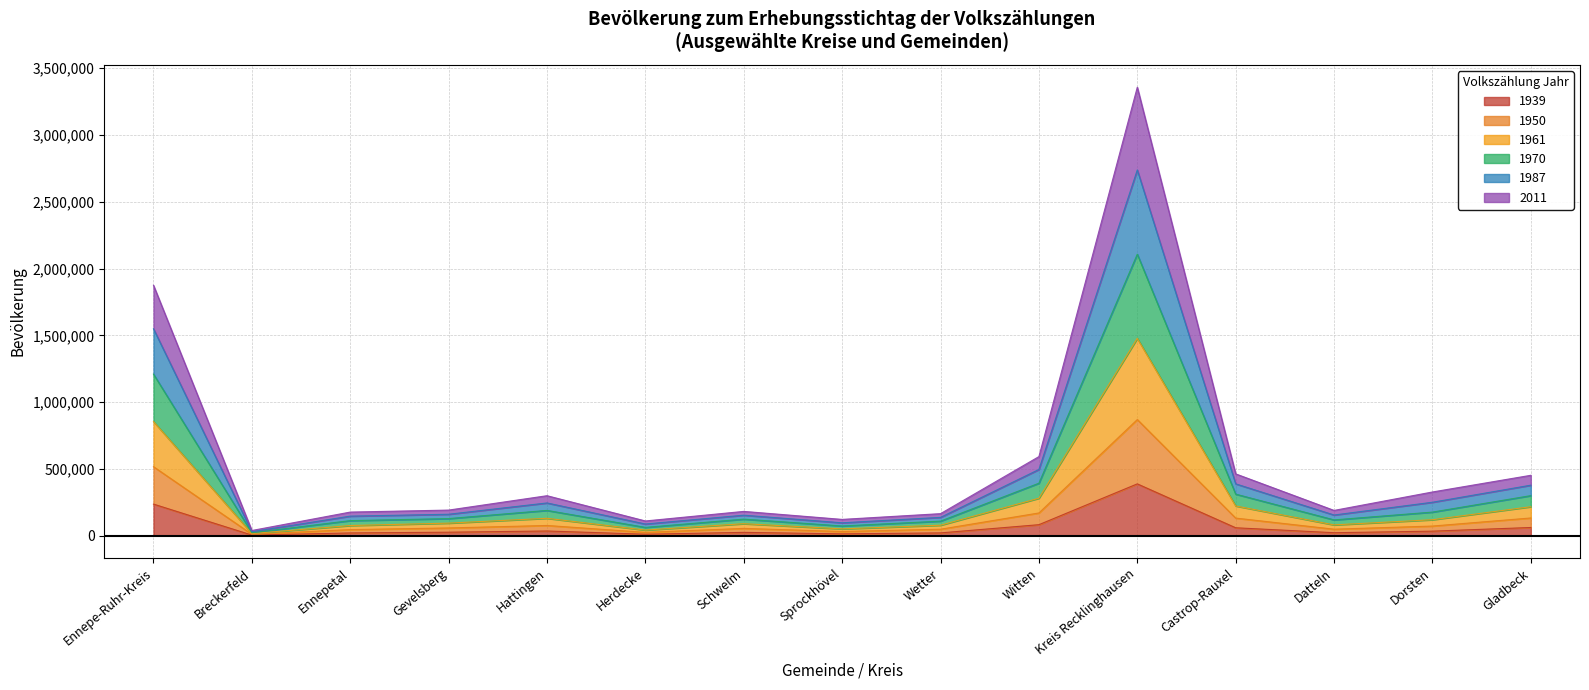

The value of 1961 at Witten is 697457. True or false?

False